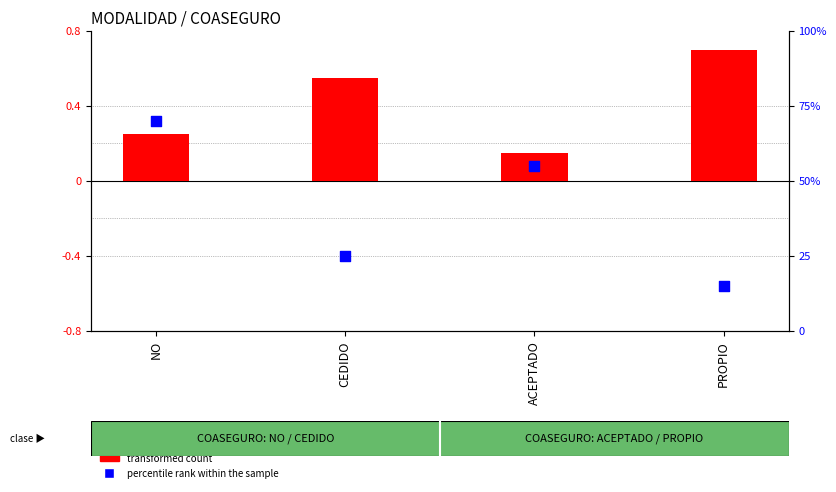

Is the value of transformed count at ACEPTADO greater than the value of percentile rank within the sample at CEDIDO?

No